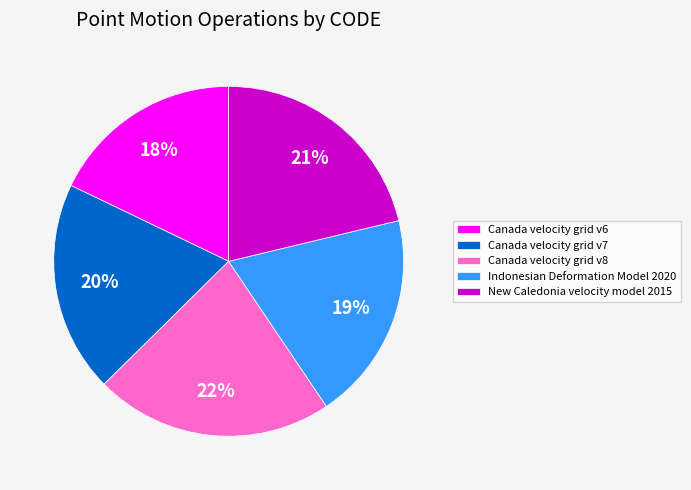

True or false: Canada velocity grid v7 accounts for 7% of the total.

False